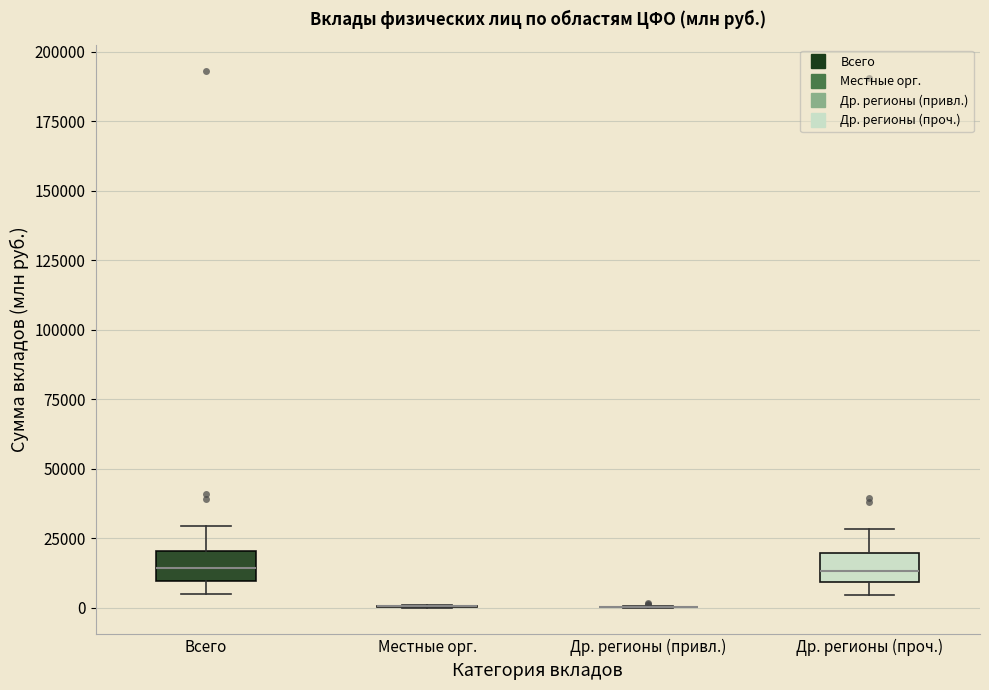

Reading left to right, transcribe this box plot: for each box, give where its median line is, the range the box spans, and where its two whiskers end, as read against the y-axis. The values are not printed on the chart, so give them approximately, as read against the axis.

Всего: median 15000, box 10000 to 20000, whiskers 5000 to 30000
Местные орг.: box collapsed to a line at 0, whiskers 0 to 0
Др. регионы (привл.): box collapsed to a line at 0, whiskers 0 to 0
Др. регионы (проч.): median 15000, box 10000 to 20000, whiskers 5000 to 30000